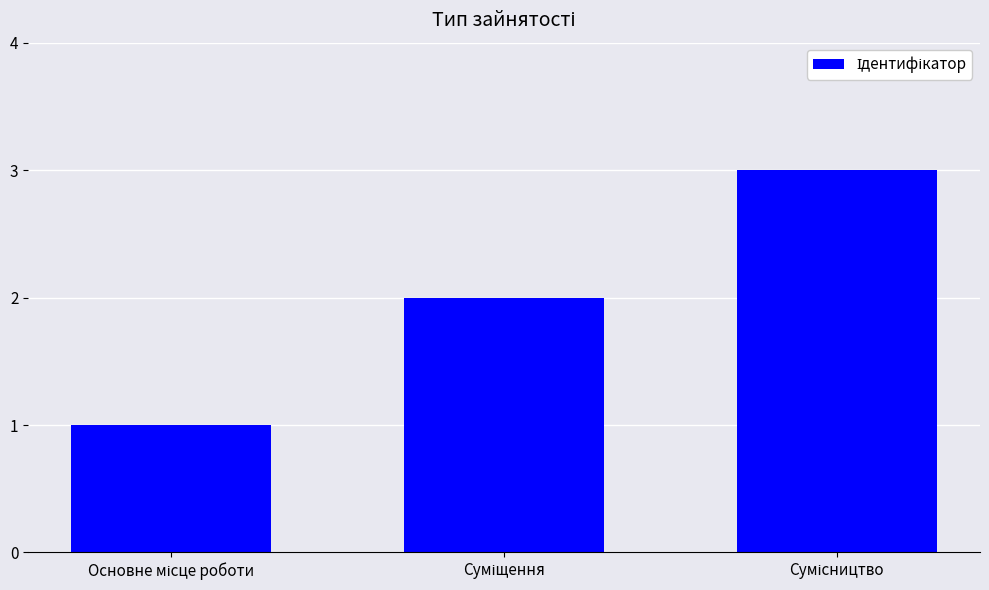

What is the maximum value shown in the chart?

3